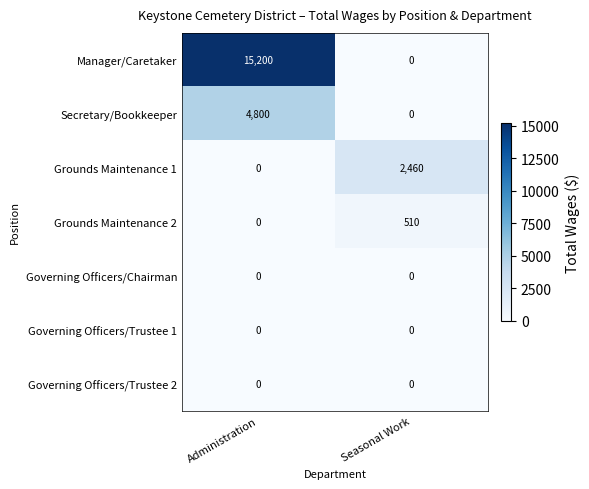

What is the difference between the Grounds Maintenance 2 values at Administration and Seasonal Work?

510